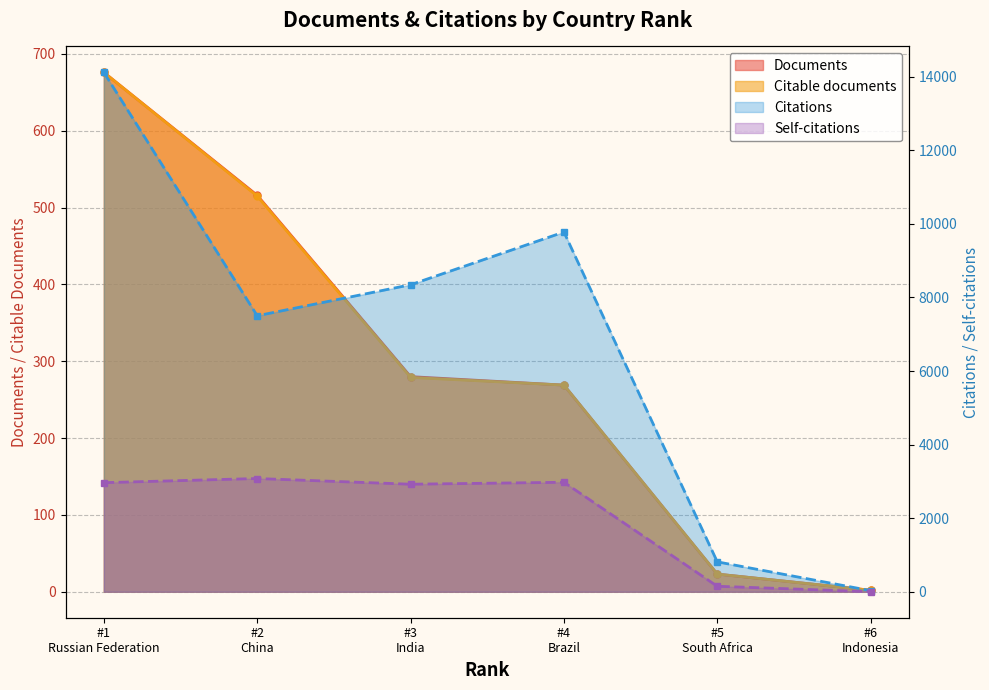

What is the lowest value of the Documents series?

2